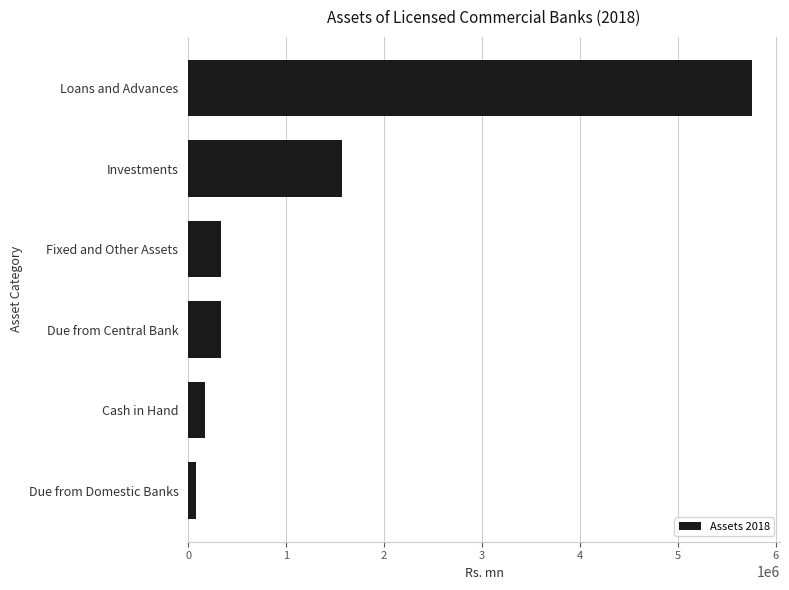

What is the sum of all values?

8245299